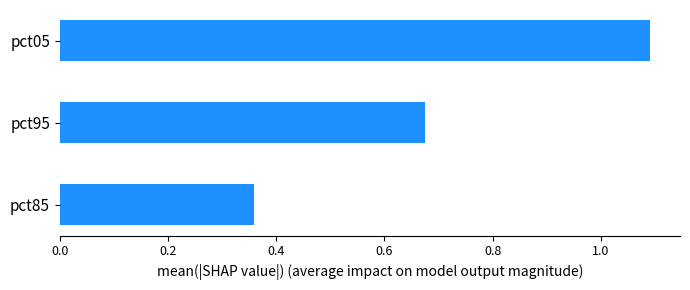

What is the maximum value shown in the chart?

1.1